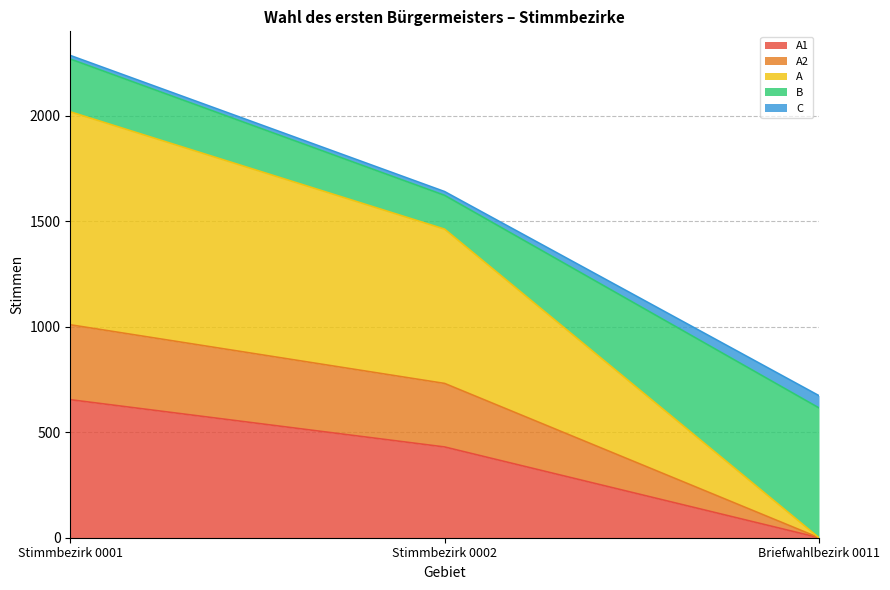

How many lines are shown in the chart?

5